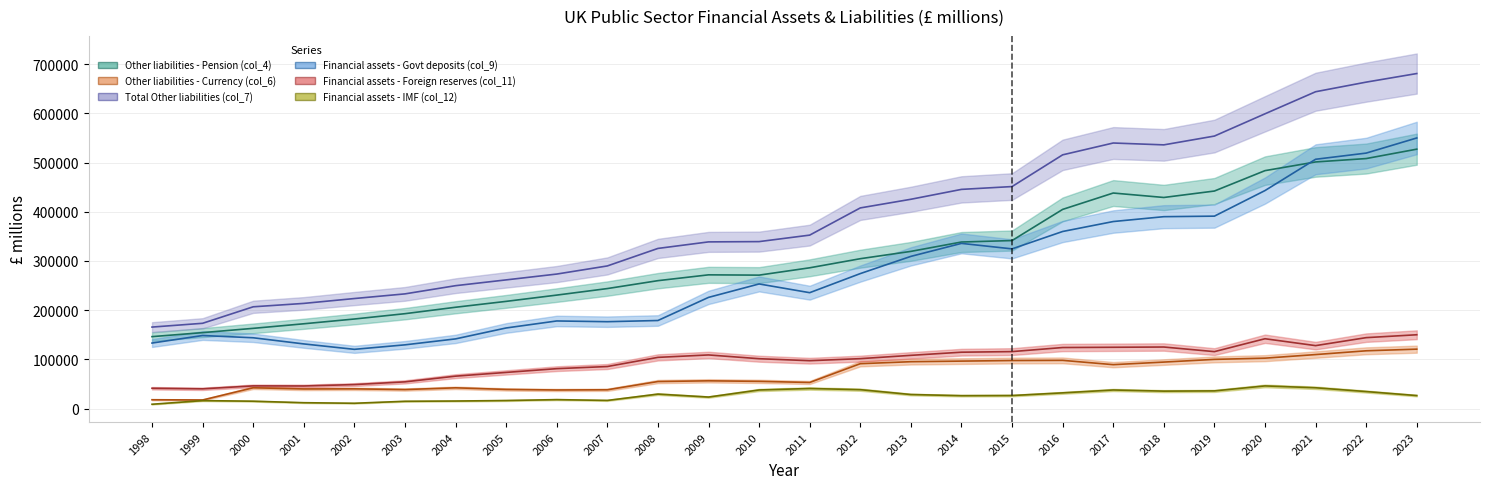

What is the difference between the maximum and minimum values in the Financial assets - Govt deposits (col_9) series?

429669